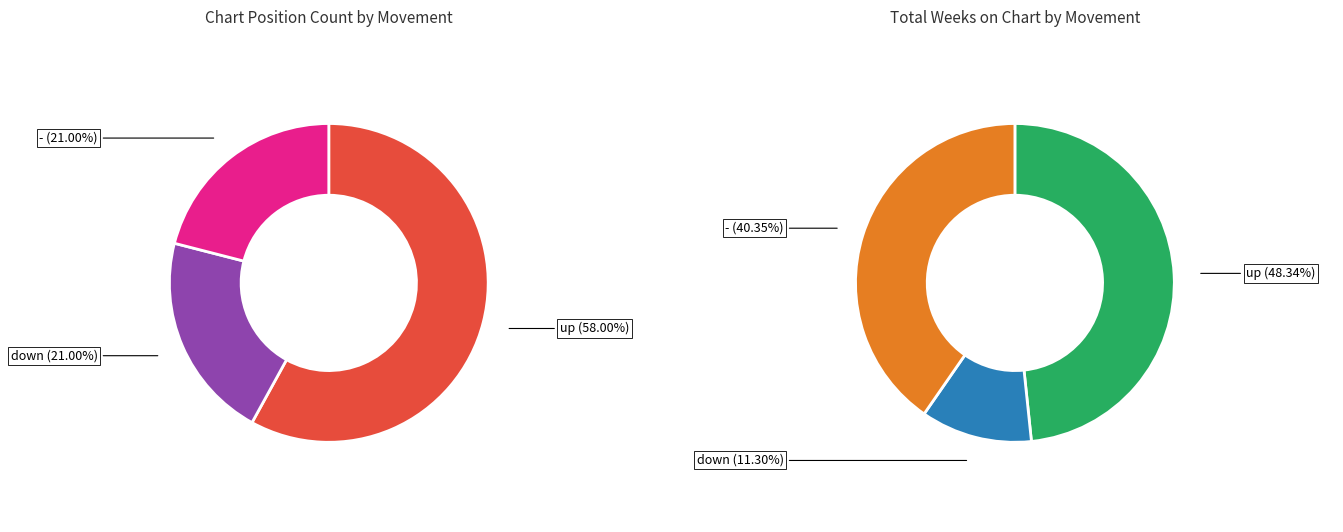

Approximately how many times larger is the value at up compared to down?

2.8